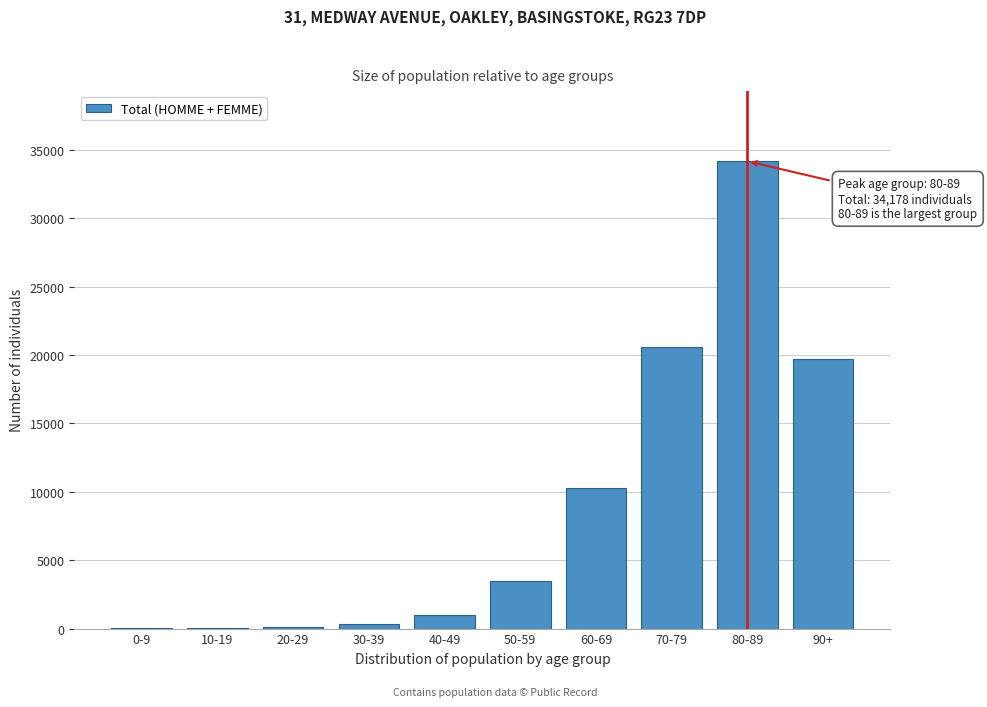

At which label is the value closest to 17094?

90+